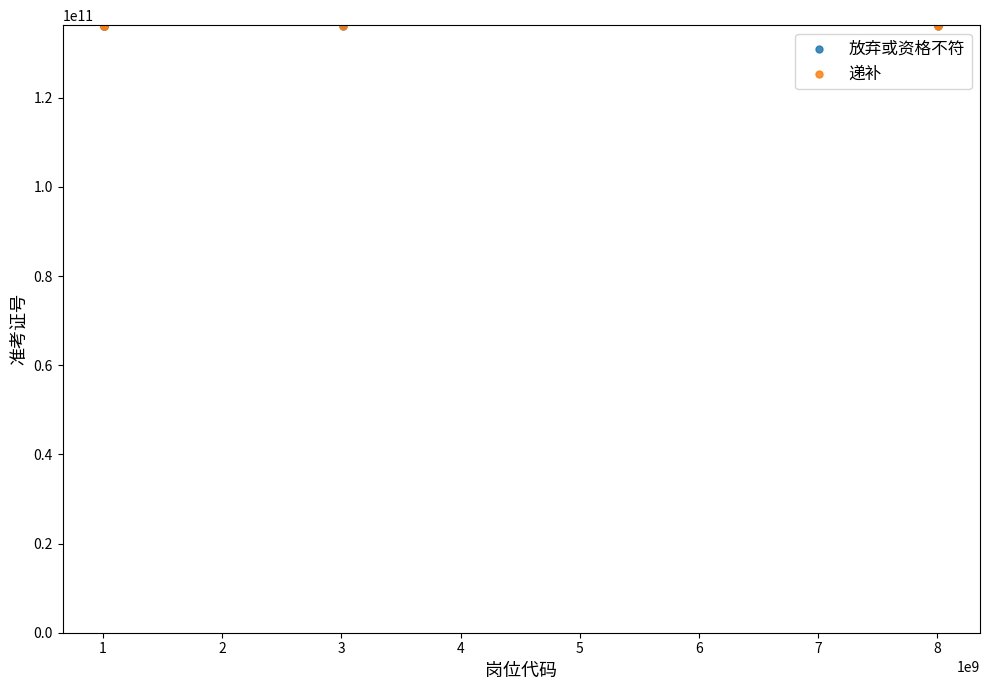

What are all the series names shown in the legend?

放弃或资格不符, 递补